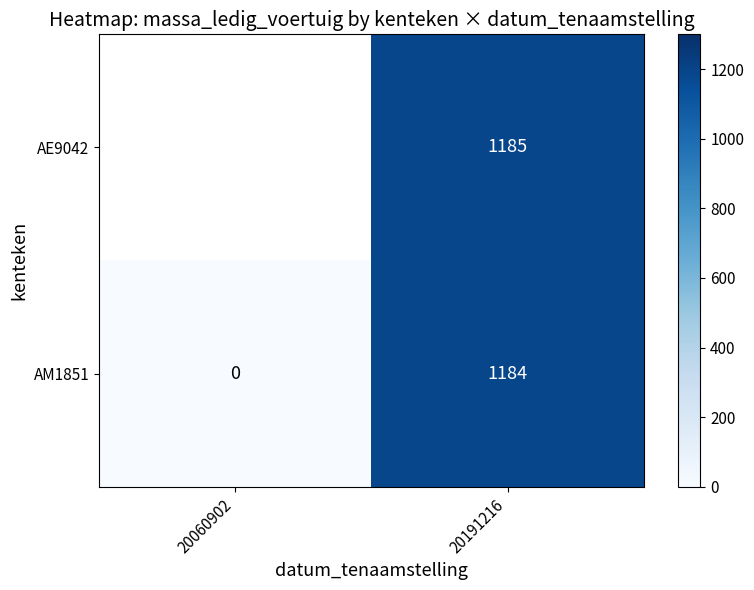

The value of AE9042 at 20191216 is 1888. True or false?

False